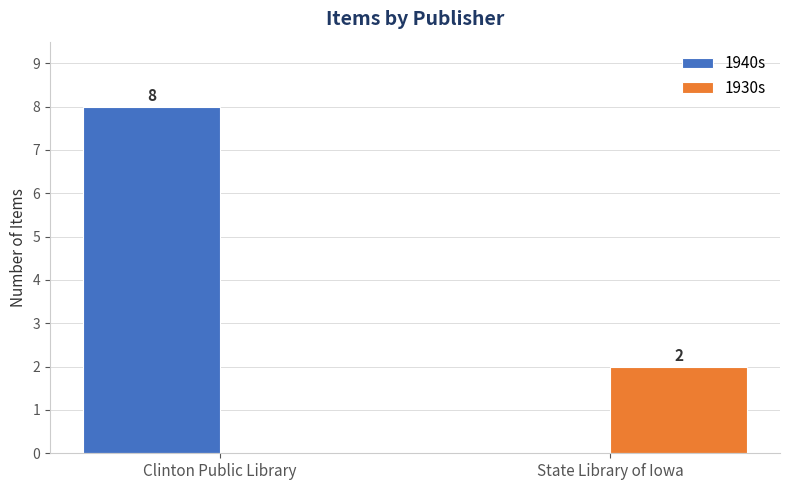

Is it true that 1940s equals 0 at State Library of Iowa?

True